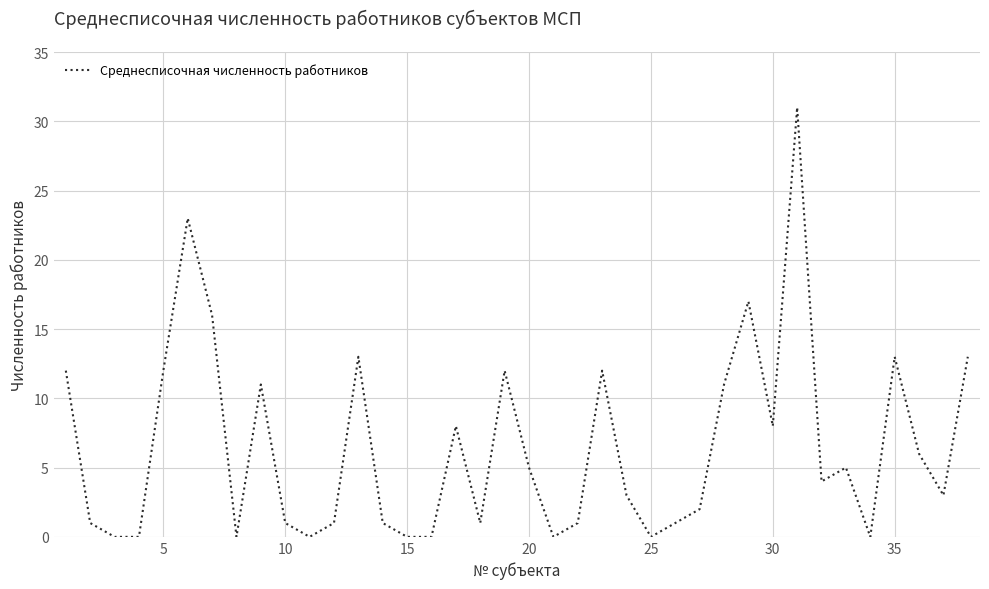

What is the maximum value shown in the chart?

31